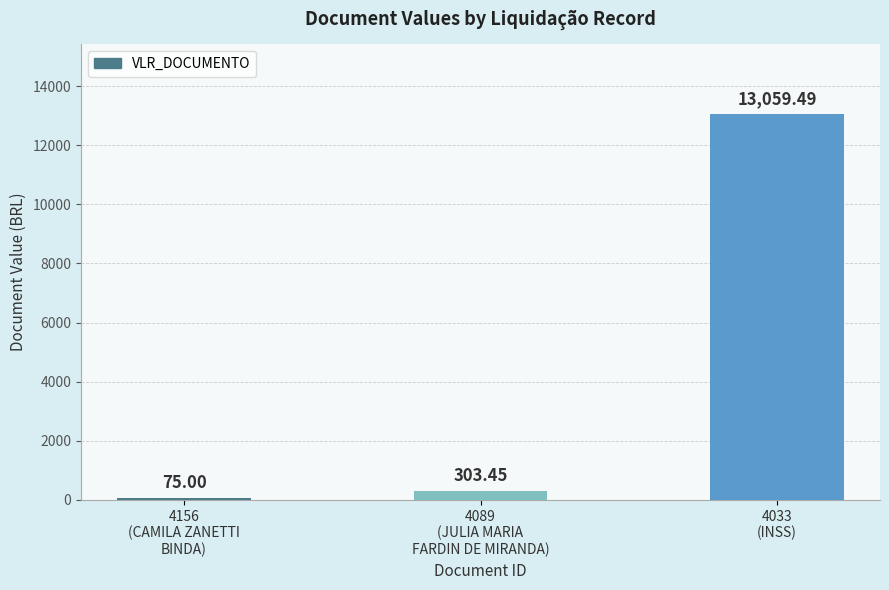

What is the average value?

4479.3